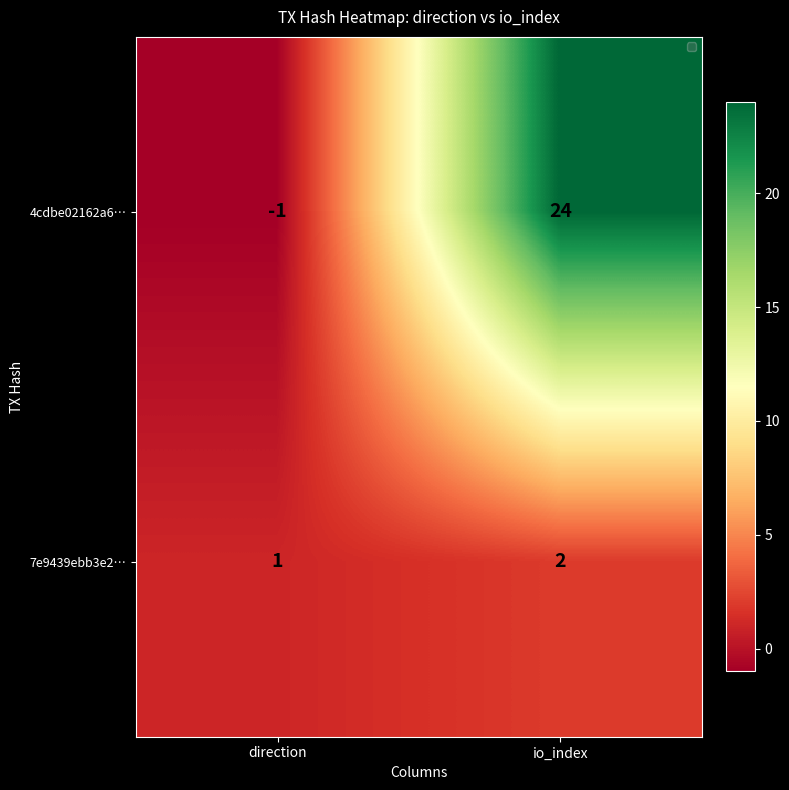

At direction, list the series in order from smallest to largest.

4cdbe02162a6…, 7e9439ebb3e2…